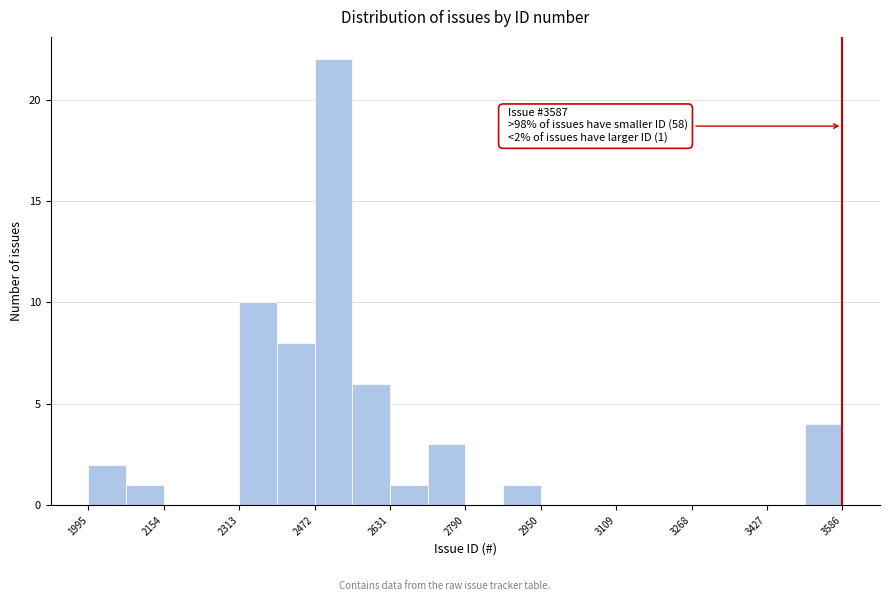

Read against the x-axis, roughly where is the centre of the tallest bar?

2520